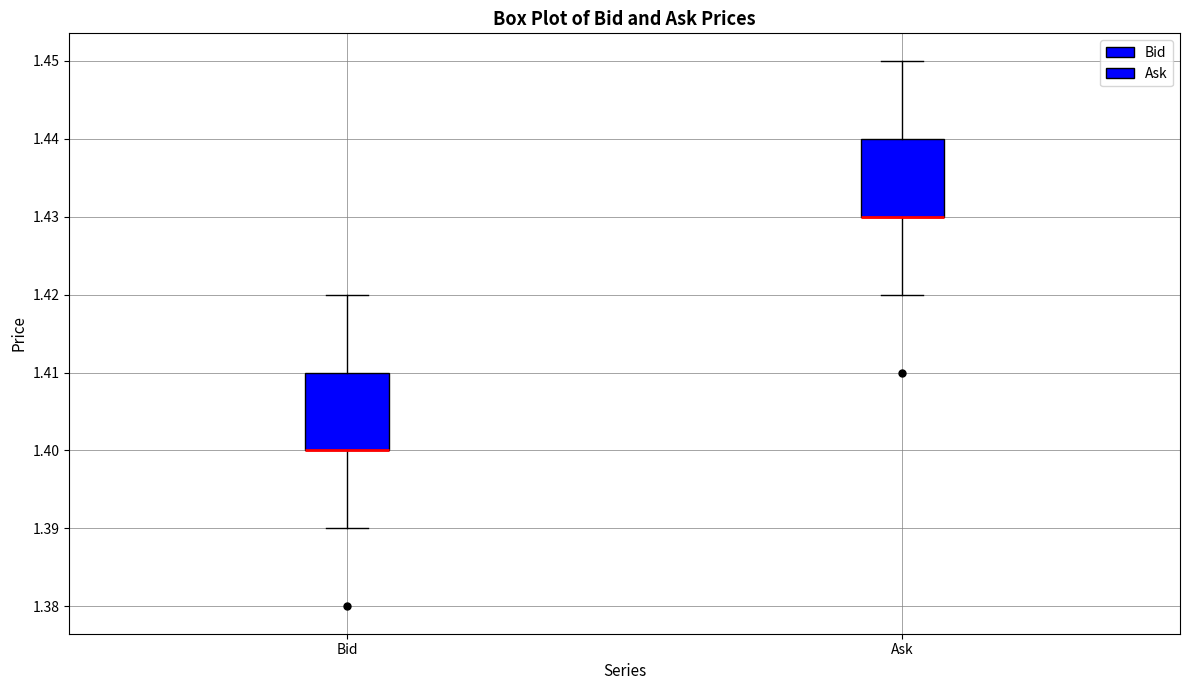

Reading left to right, read every box against the y-axis: the position of its median line, the range the box covers, and the ends of its whiskers. The values are not printed on the chart, so give them approximately, as read against the axis.

Bid: median 1.40 (drawn on the box's lower edge), box 1.40 to 1.41, whiskers 1.39 to 1.42
Ask: median 1.43 (drawn on the box's lower edge), box 1.43 to 1.44, whiskers 1.42 to 1.45